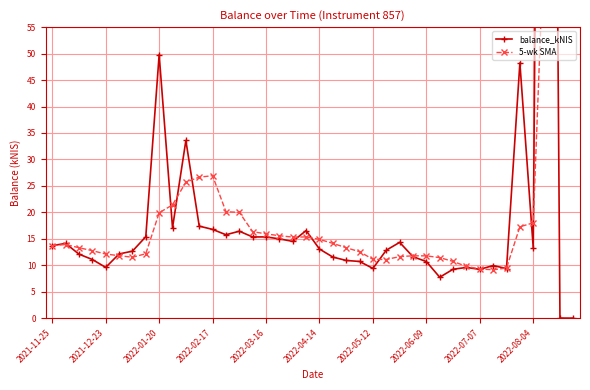

How many values in balance_kNIS are above zero?

39